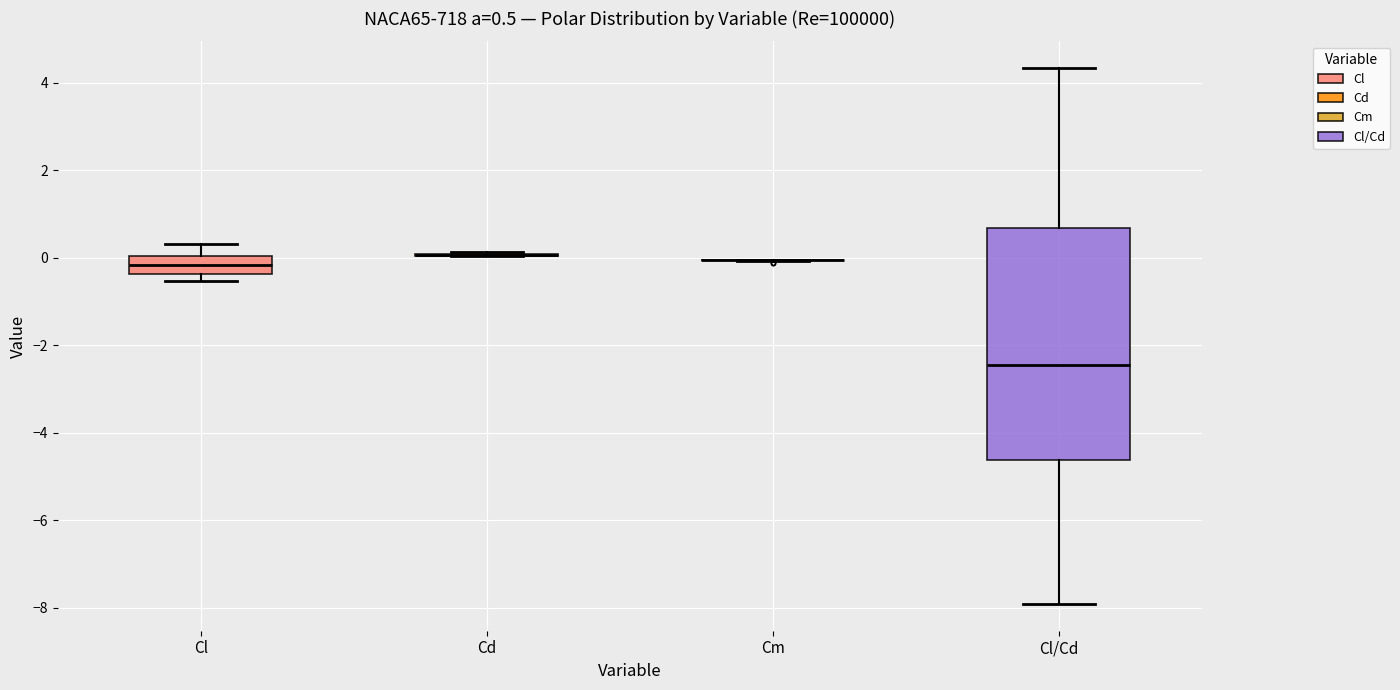

Comparing the boxes themselves (not the whiskers), which one is the tallest?

Cl/Cd